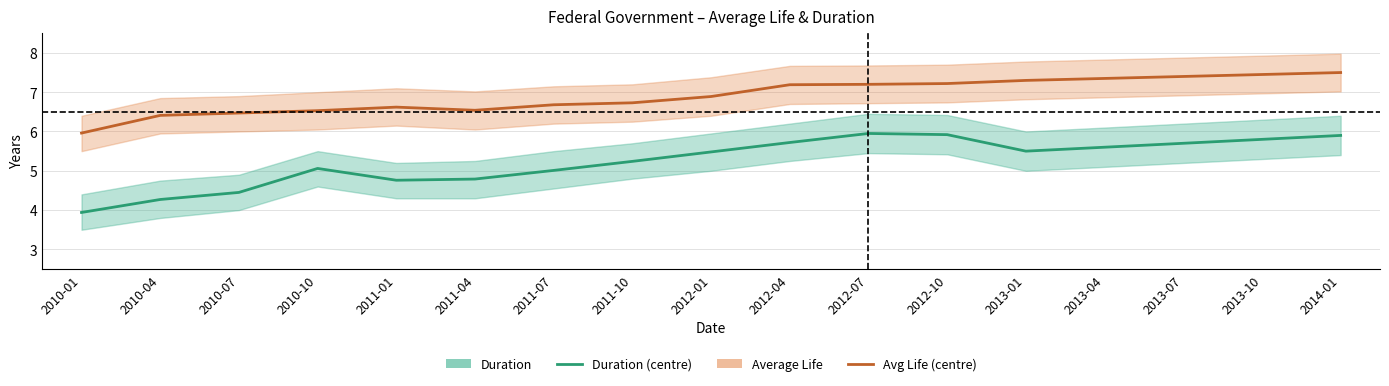

What value does the Average Life series have at 2013-07?

7.4